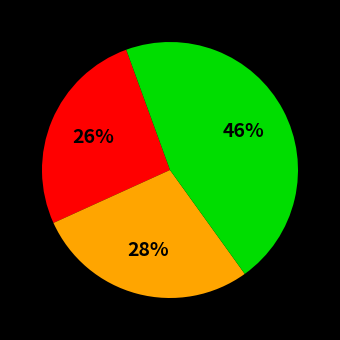

Is there any slice that represents more than half of the pie?

No